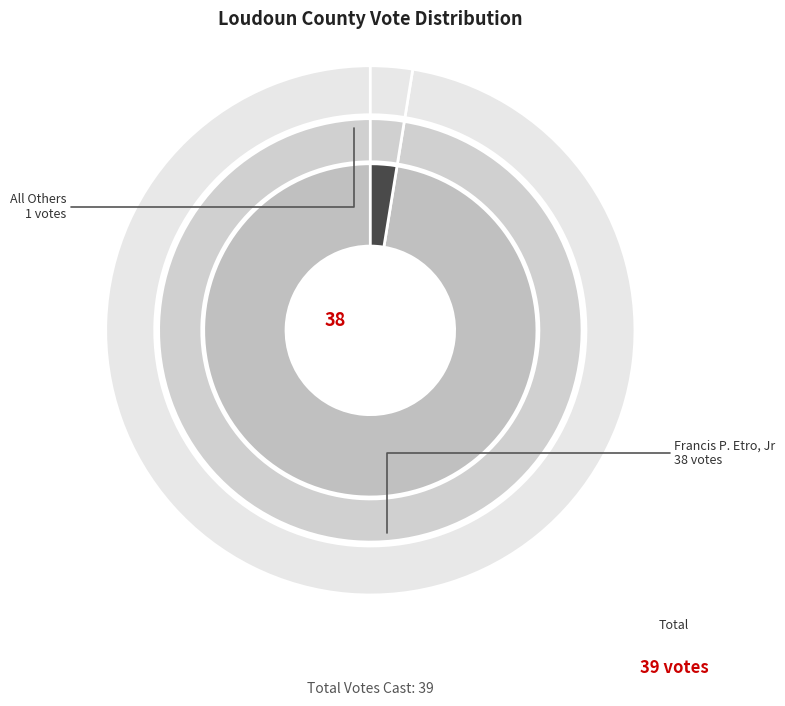

What percentage is NOT represented by All Others?

97.4%